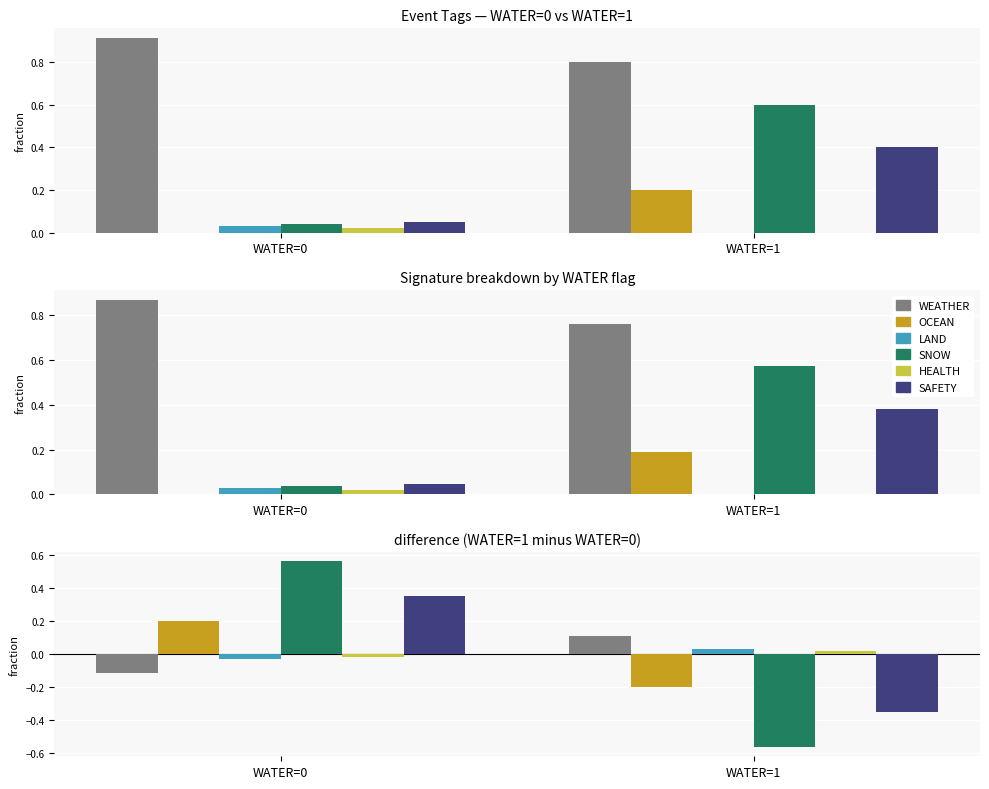

What is the minimum value for SAFETY?

-0.4